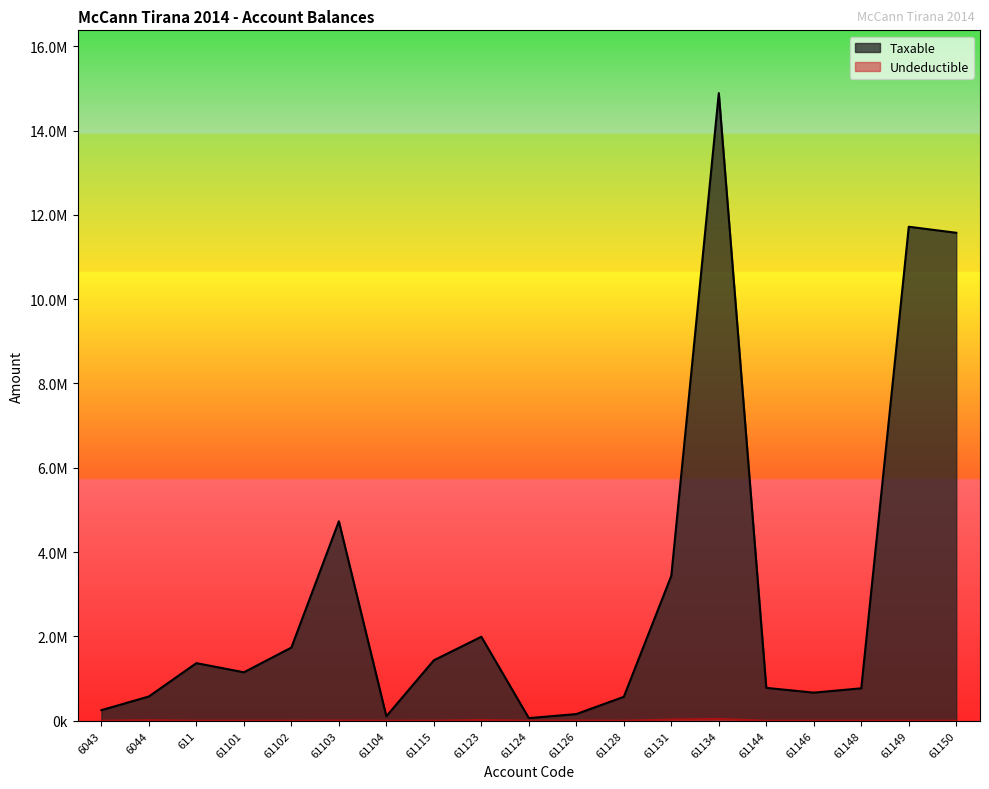

How many distinct data groups are displayed?

2